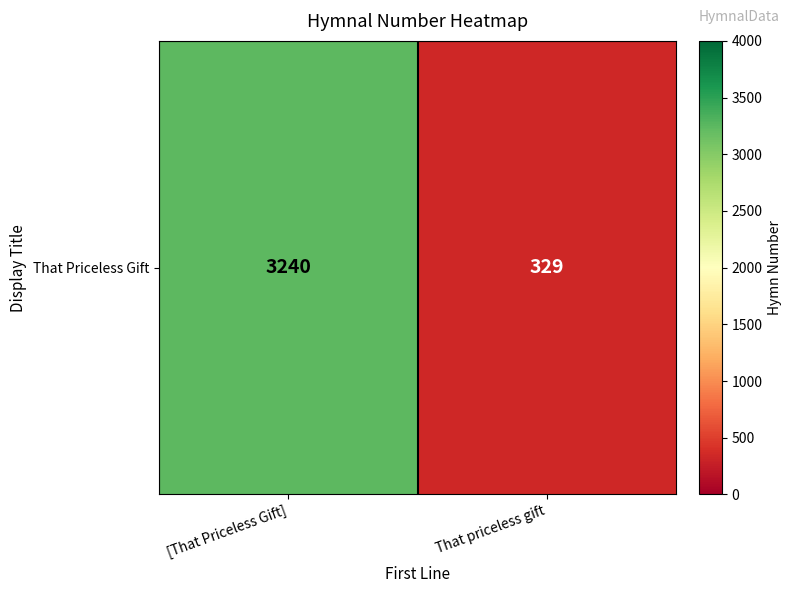

What is the sum of all values?

3569